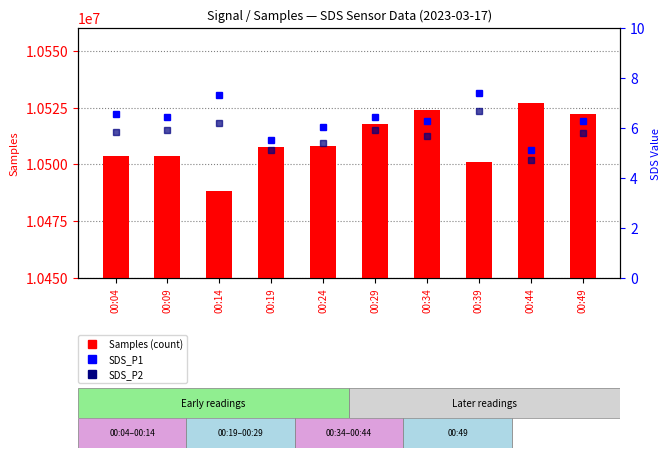

What is the sum of all SDS_P1 values?

63.5